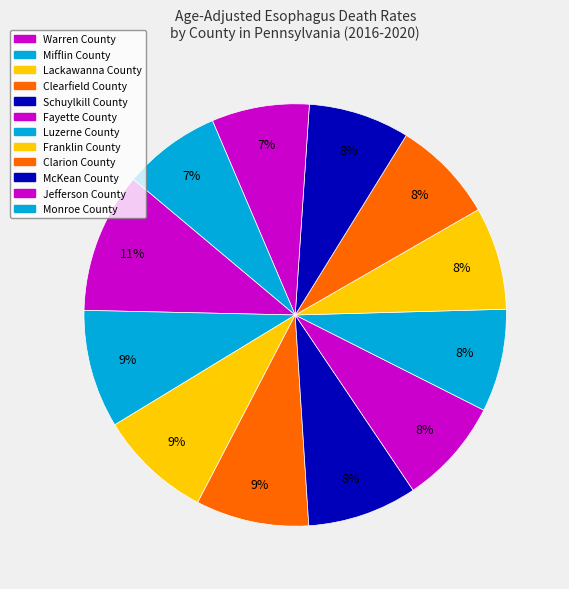

To the nearest percent, what is the difference between the Warren County and Clarion County slice percentages?

3%